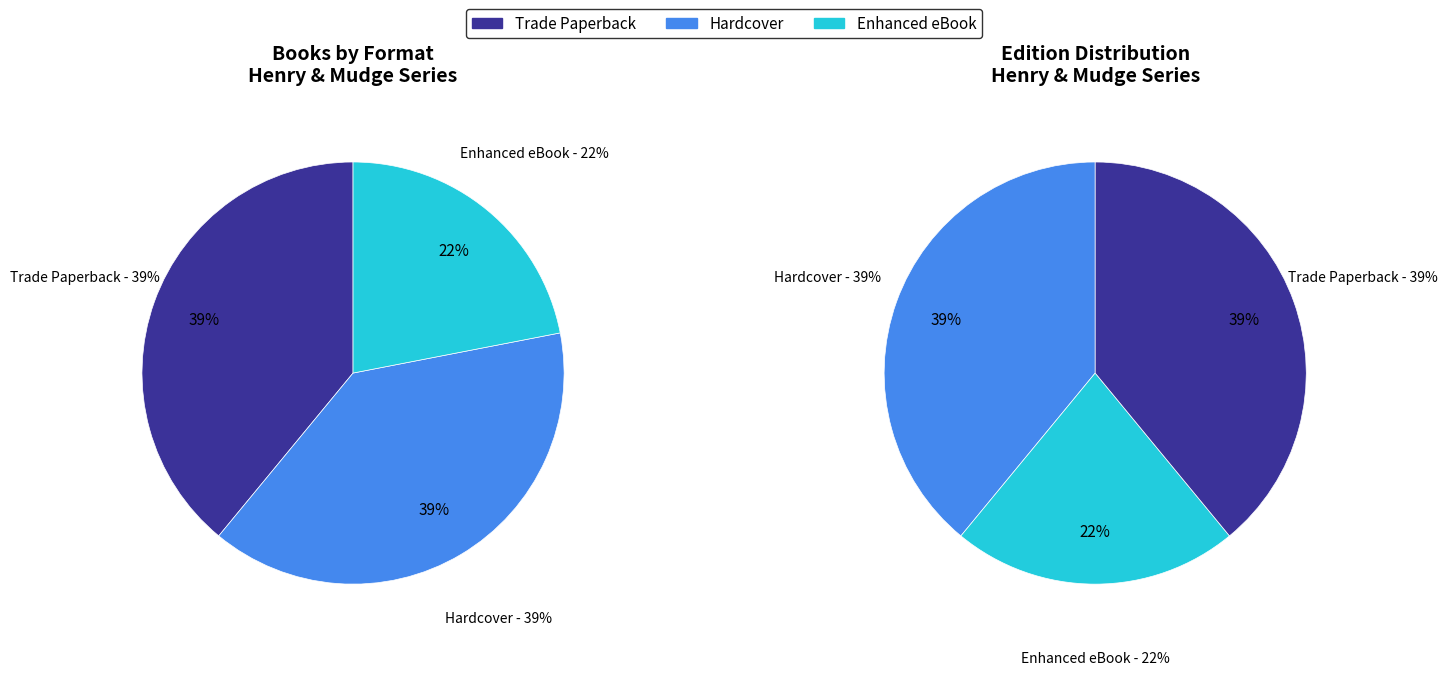

Is it true that Hardcover is 39% of the pie?

True